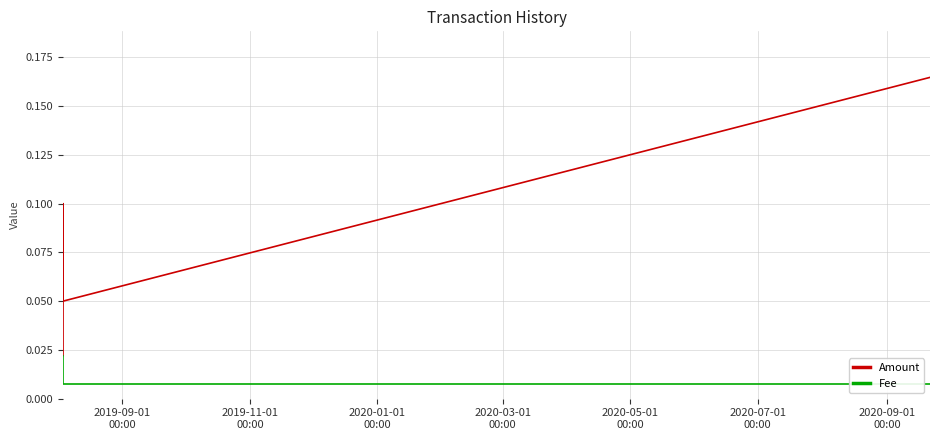

What is the average value of the Amount series?

0.1